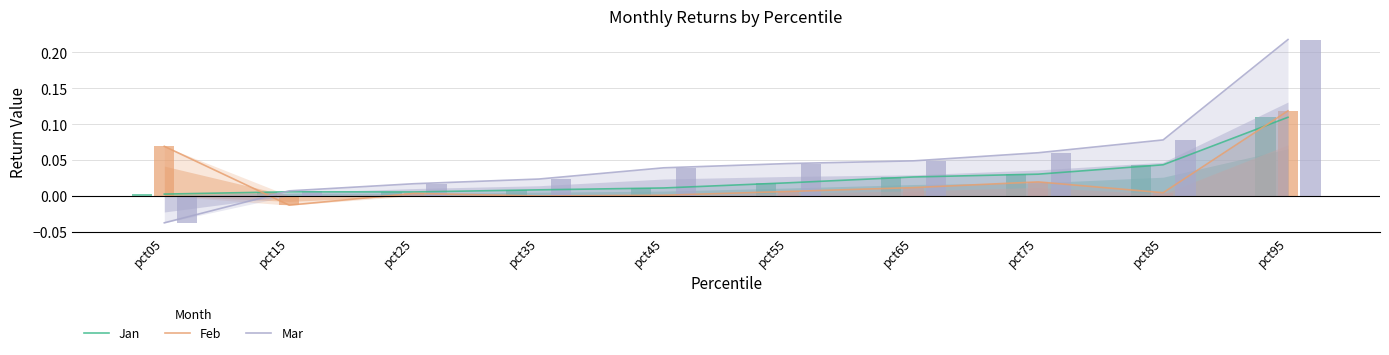

At which category does the chart reach its minimum across all series?

pct05